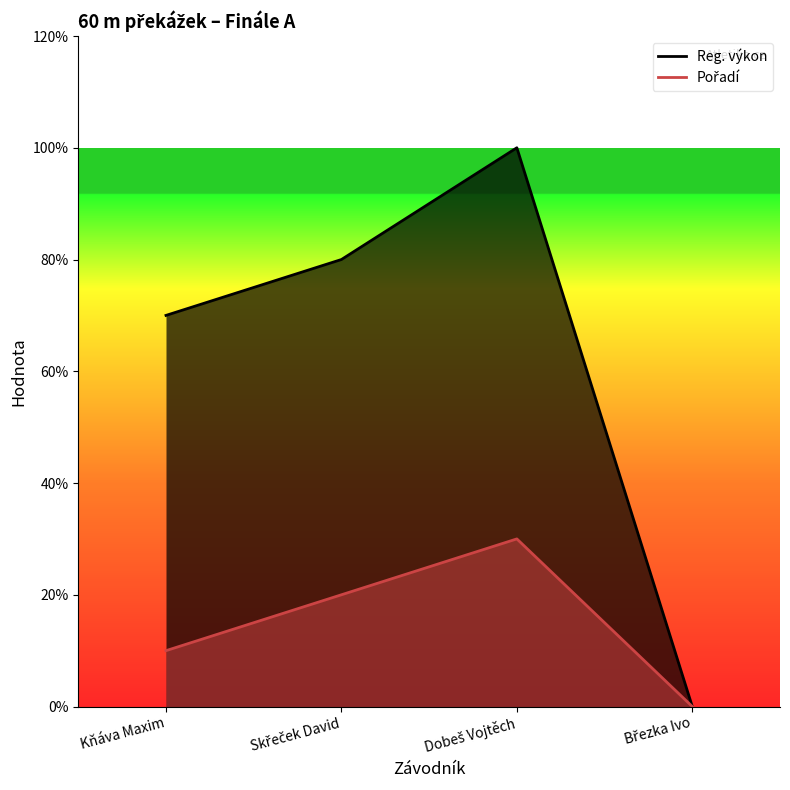

Where does the data first go above 2?

Dobeš Vojtěch